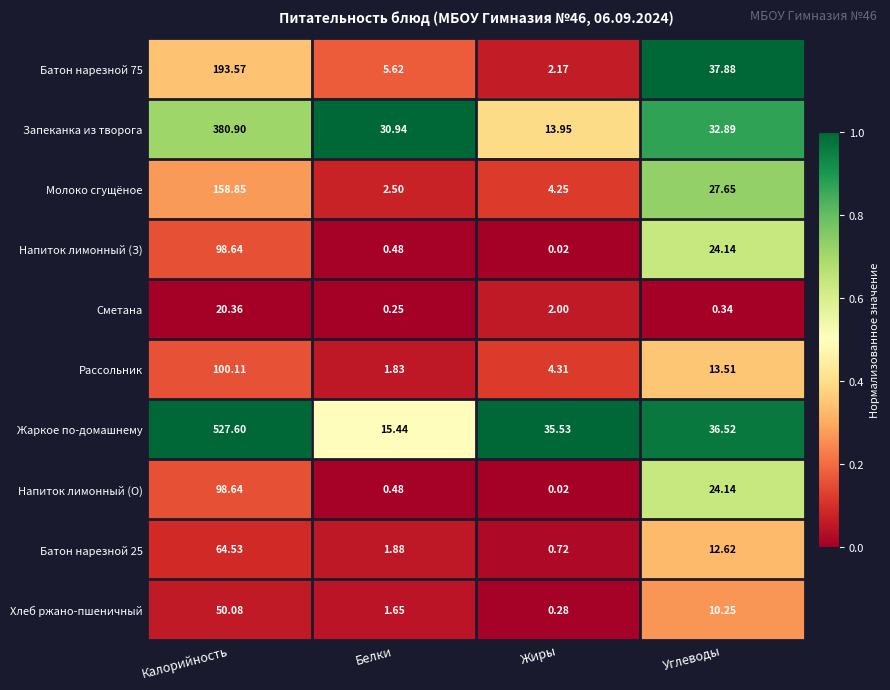

At which category does the chart reach its peak across all series?

Калорийность